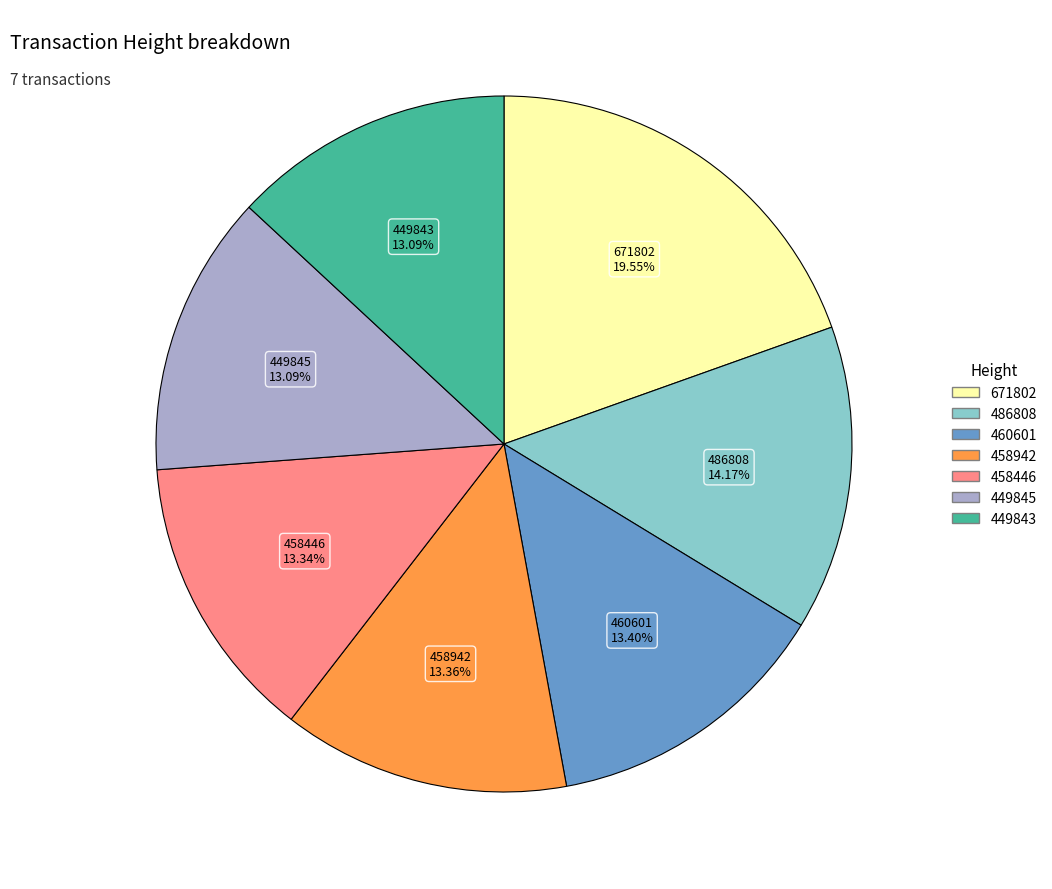

Approximately how many times larger is the value at 671802 compared to 486808?

1.4